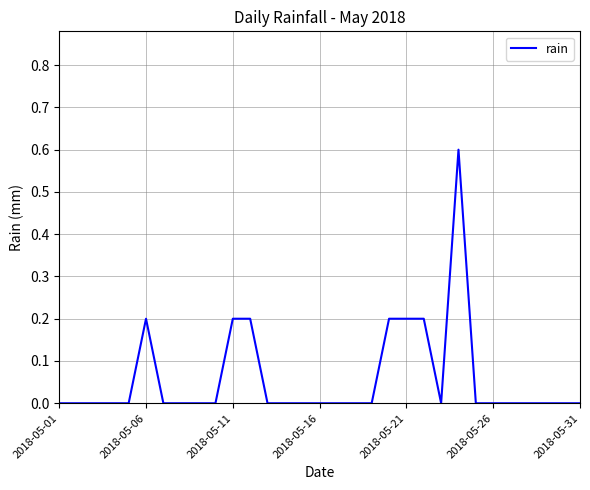

What is the greatest value displayed?

0.6